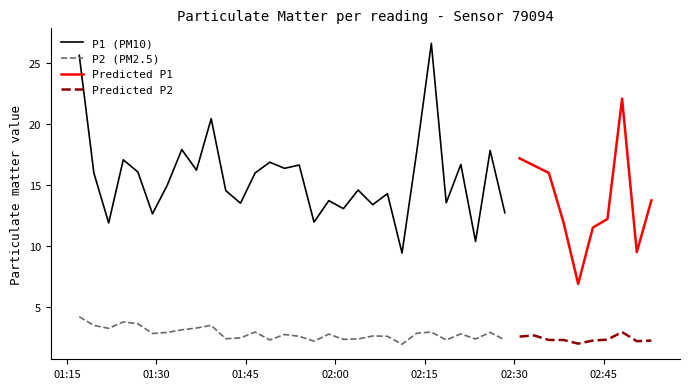

Where is P1 nearest to the value 16?

1